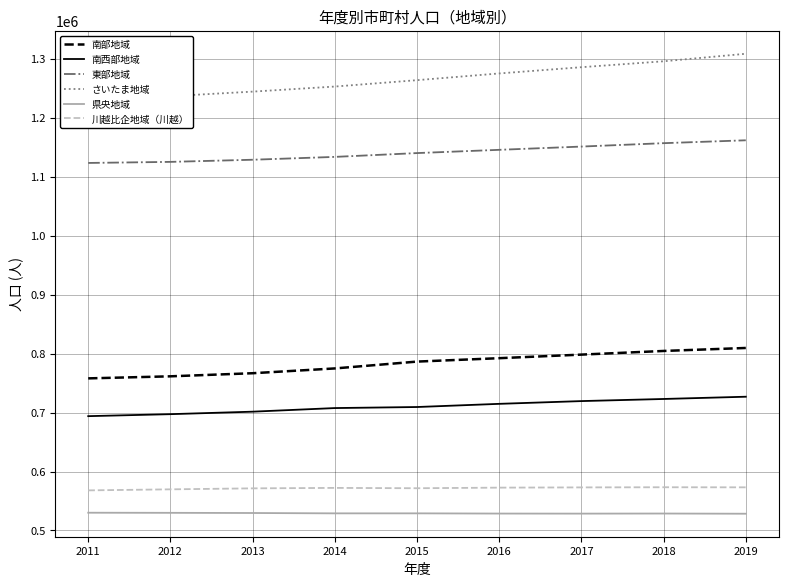

Count the number of data series in this chart.

6